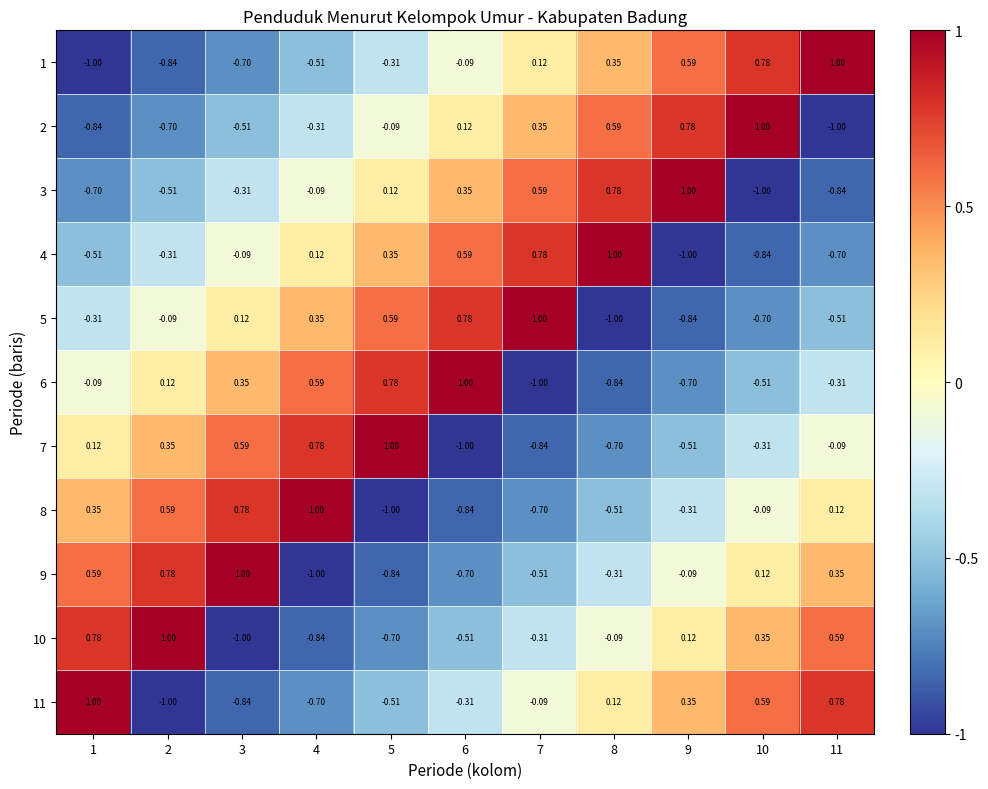

Is the value of 8 at 1 greater than the value of 11 at 3?

Yes